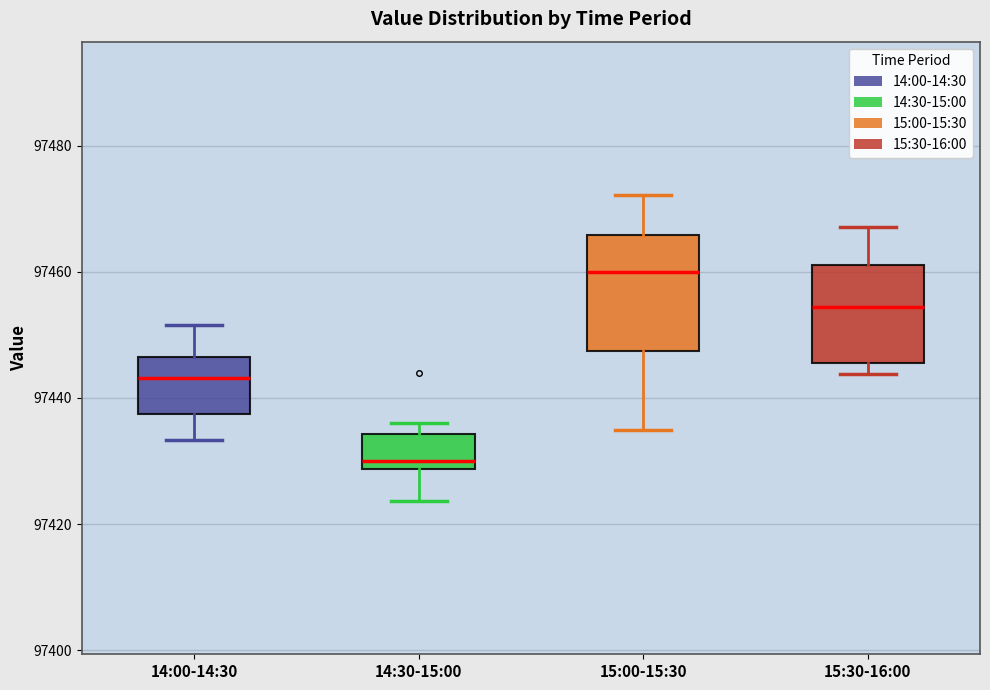

Reading left to right, transcribe this box plot: for each box, give where its median line is, the range the box spans, and where its two whiskers end, as read against the y-axis. The values are not printed on the chart, so give them approximately, as read against the axis.

14:00-14:30: median 97444, box 97438 to 97446, whiskers 97434 to 97452
14:30-15:00: median 97430, box 97428 to 97434, whiskers 97424 to 97436
15:00-15:30: median 97460, box 97448 to 97466, whiskers 97434 to 97472
15:30-16:00: median 97454, box 97446 to 97462, whiskers 97444 to 97468